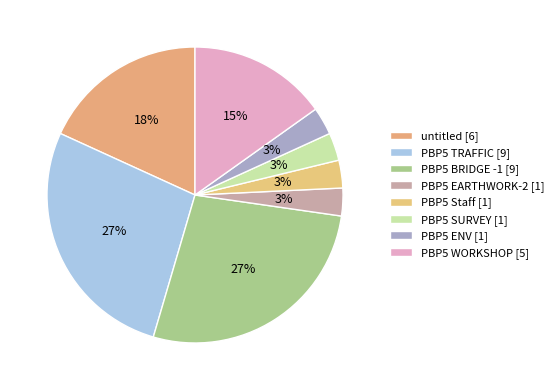

How many slices are in this pie chart?

8